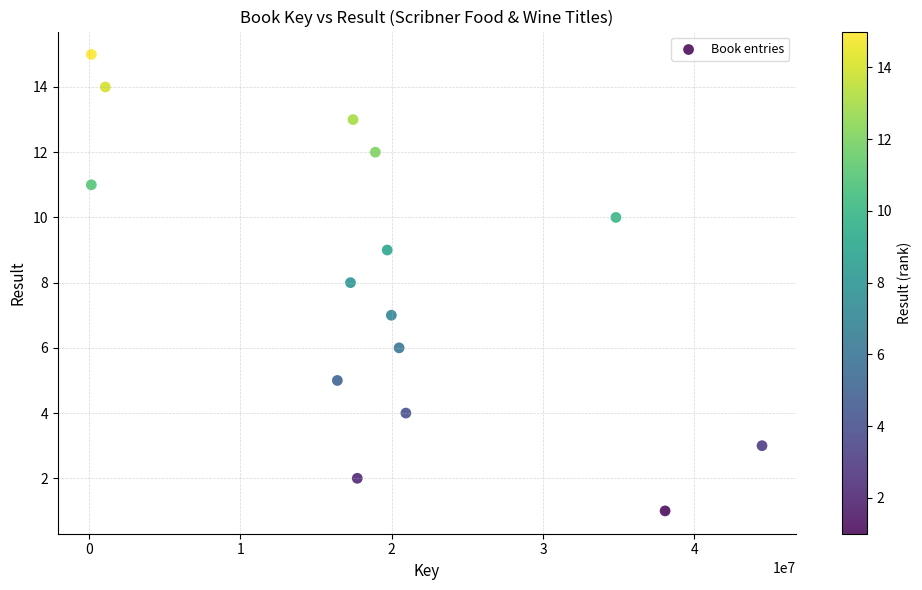

What is the range of Y values (max minus min)?

14